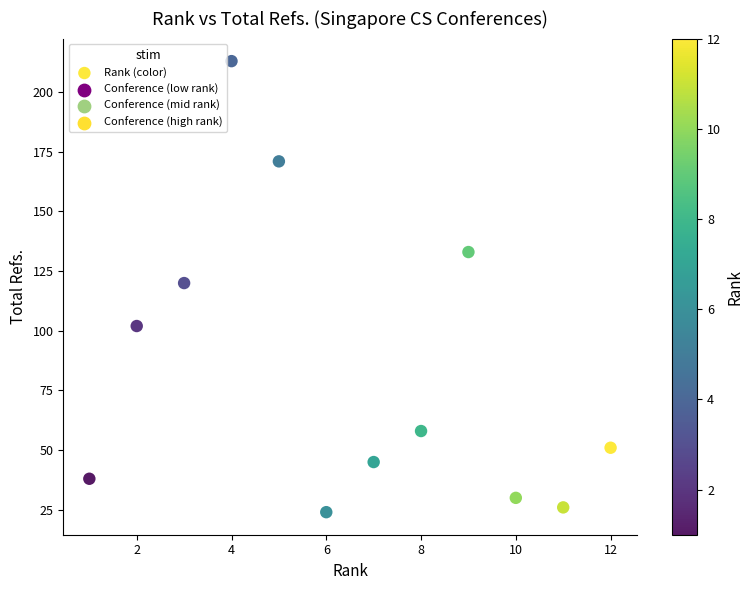

What is the average Y value?

84